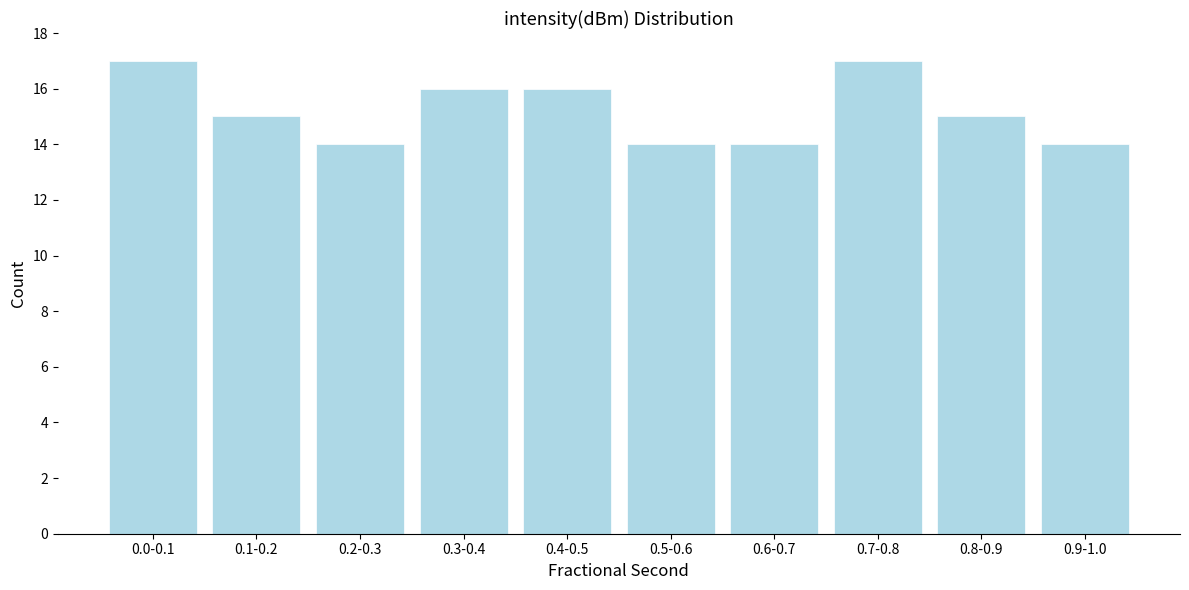

Reading left to right, extract all data points from this chart.

0.0-0.1=17	0.1-0.2=15	0.2-0.3=14	0.3-0.4=16	0.4-0.5=16	0.5-0.6=14	0.6-0.7=14	0.7-0.8=17	0.8-0.9=15	0.9-1.0=14